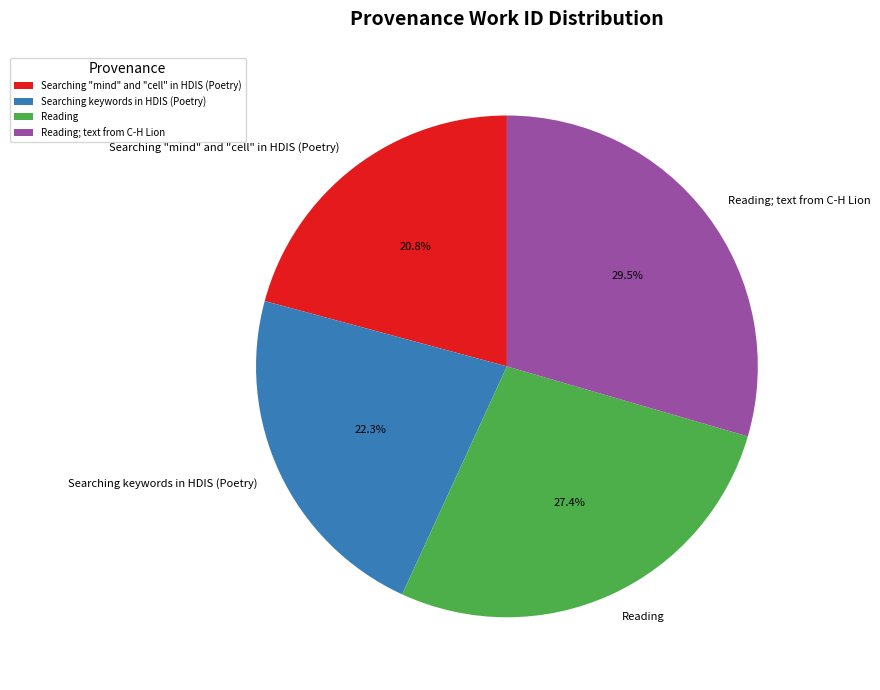

What is the smallest slice in the pie chart?

Searching "mind" and "cell" in HDIS (Poetry)